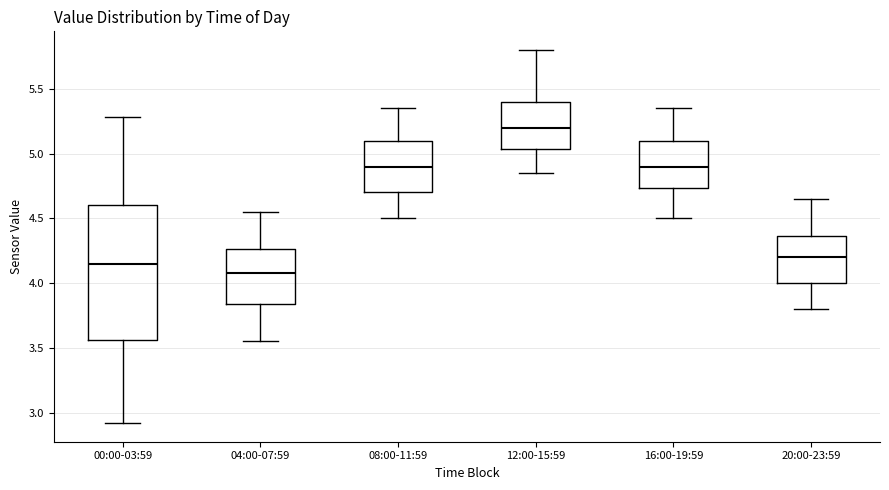

Reading left to right, read every box against the y-axis: the position of its median line, the range the box covers, and the ends of its whiskers. The values are not printed on the chart, so give them approximately, as read against the axis.

00:00-03:59: median 4.15, box 3.55 to 4.60, whiskers 2.90 to 5.30
04:00-07:59: median 4.10, box 3.85 to 4.25, whiskers 3.55 to 4.55
08:00-11:59: median 4.90, box 4.70 to 5.10, whiskers 4.50 to 5.35
12:00-15:59: median 5.20, box 5.05 to 5.40, whiskers 4.85 to 5.80
16:00-19:59: median 4.90, box 4.75 to 5.10, whiskers 4.50 to 5.35
20:00-23:59: median 4.20, box 4.00 to 4.35, whiskers 3.80 to 4.65